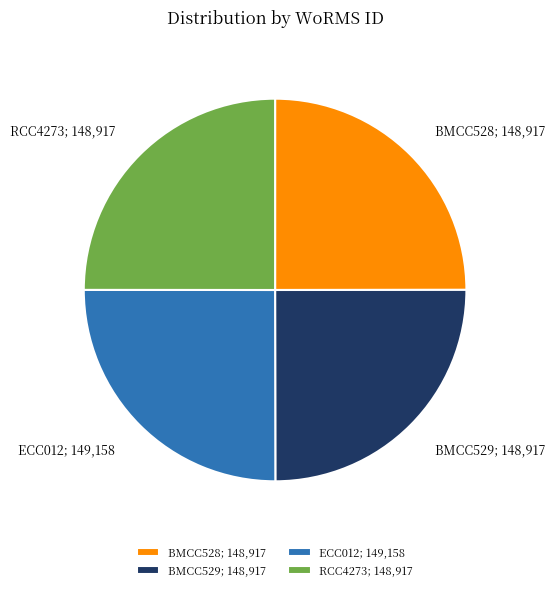

Count the number of slices in the pie.

4